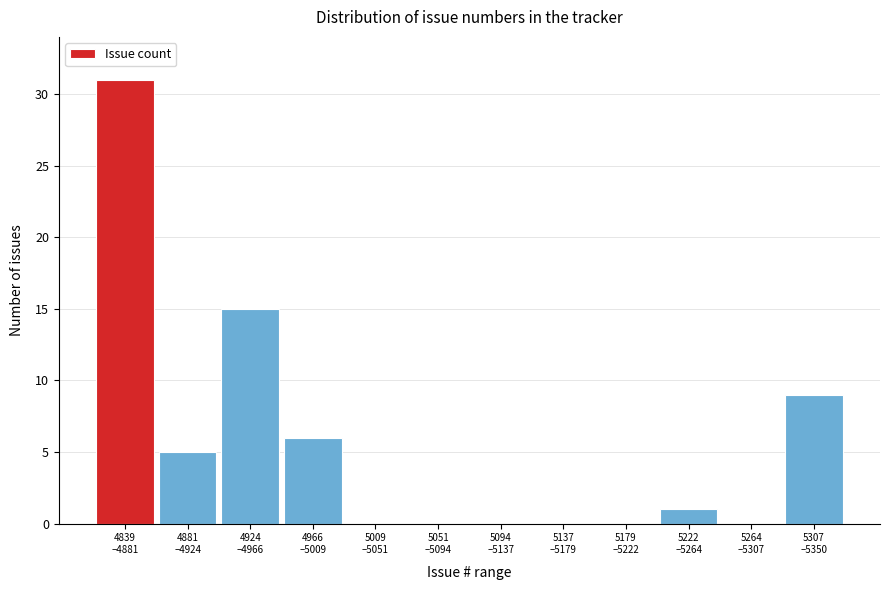

What is the maximum value shown in the chart?

31